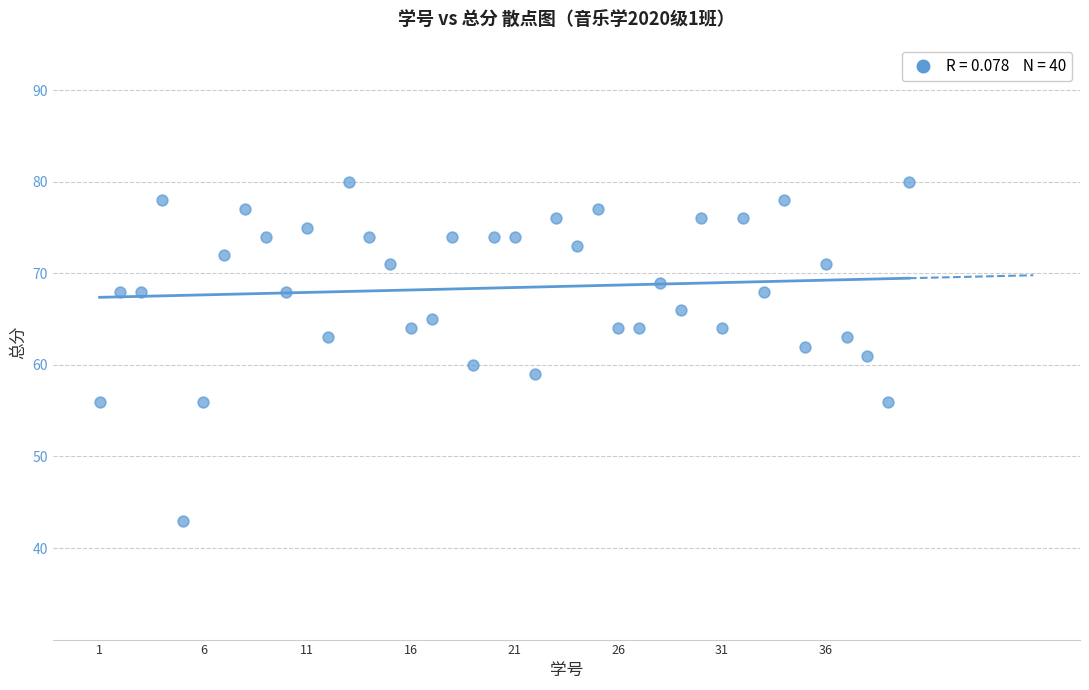

What is the range of X values (max minus min)?

39